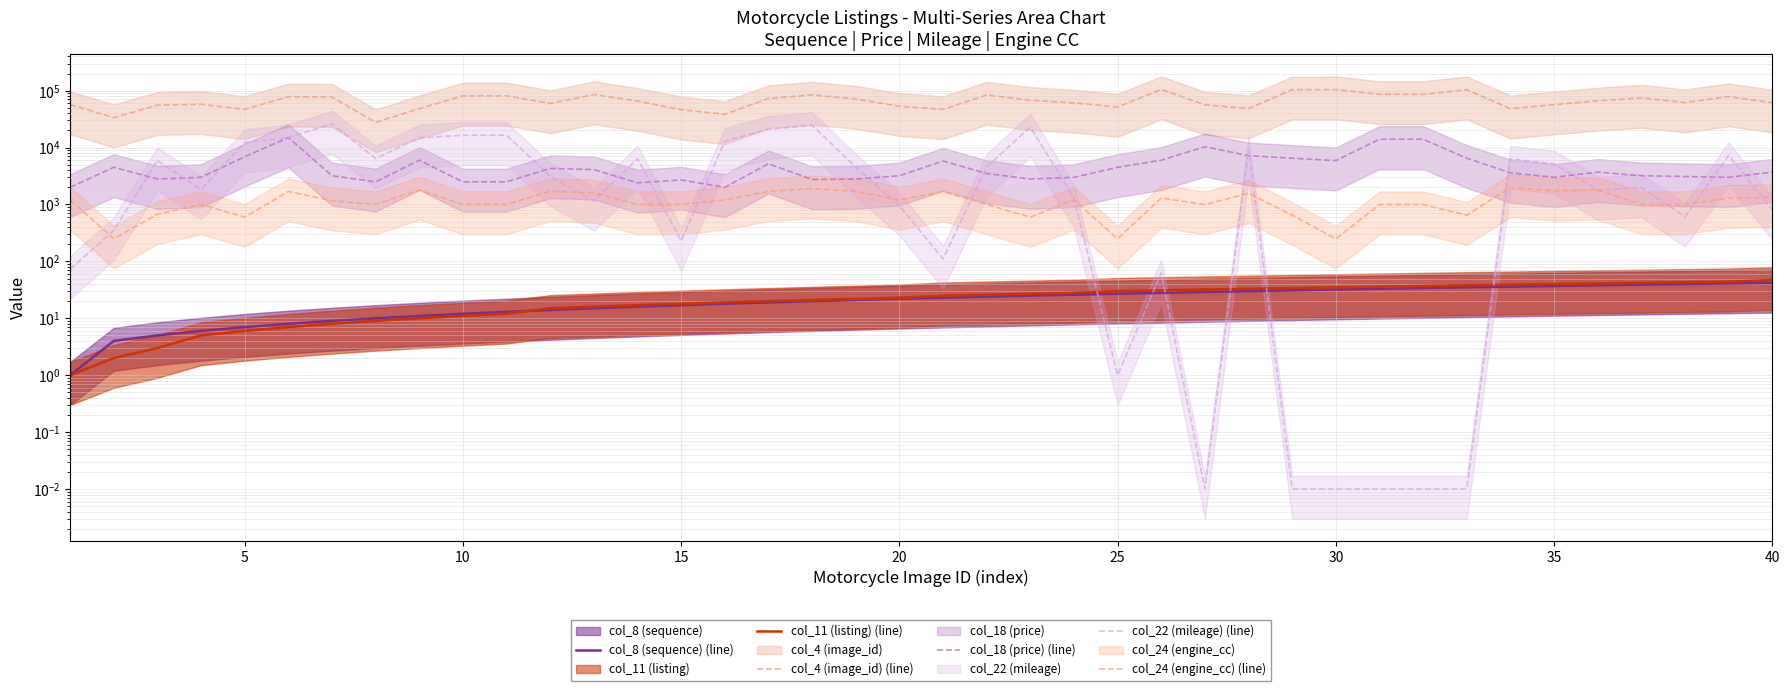

Reading left to right, extract all data points from this chart.

col_8 (sequence) (line): 1.0	4.0	5.0	6.0	7.0	8.0	9.0	10.0	11.0	12.0	13.0	14.0	15.0	16.0	17.0	18.0	19.0	20.0	21.0	22.0	23.0	24.0	25.0	26.0	27.0	28.0	29.0	30.0	31.0	32.0	33.0	34.0	35.0	36.0	37.0	38.0	39.0	40.0	41.0	42.0
col_11 (listing) (line): 1.0	2.0	3.0	5.0	6.0	7.0	8.0	9.0	10.0	11.0	12.0	15.0	16.0	17.0	18.0	19.0	20.0	21.0	22.0	23.0	25.0	26.0	27.0	28.0	30.0	31.0	32.0	33.0	34.0	35.0	36.0	37.0	38.0	39.0	40.0	41.0	42.0	43.0	44.0	47.0
col_4 (image_id) (line): 57076.0	33611.0	55632.0	57585.0	47014.0	78305.0	77126.0	27712.0	48327.0	81202.0	81202.0	59639.0	85336.0	65606.0	46286.0	38408.0	72858.0	84036.0	71340.0	53287.0	46862.0	84015.0	67810.0	60942.0	51605.0	104908.0	56195.0	48484.0	103886.0	104556.0	86138.0	86138.0	103886.0	48230.0	56779.0	66422.0	74458.0	61830.0	78668.0	61253.0
col_18 (price) (line): 2000.0	4500.0	2800.0	3000.0	6900.0	14999.0	3200.0	2500.0	6000.0	2500.0	2500.0	4300.0	4100.0	2400.0	2700.0	2000.0	5200.0	2750.0	2800.0	3200.0	5800.0	3500.0	2800.0	3000.0	4495.0	5995.0	10350.0	7195.0	6499.0	5899.0	13999.0	13999.0	6499.0	3600.0	3000.0	3700.0	3200.0	3100.0	3000.0	3700.0
col_22 (mileage) (line): 73.0	350.0	5911.0	1825.0	12263.0	14970.0	26052.0	6400.0	14800.0	16500.0	16500.0	3150.0	1151.0	6400.0	228.0	13000.0	21000.0	24657.0	4531.0	953.0	111.0	4567.0	22980.0	1306.0	1.0	63.0	0.0	9385.0	0.0	0.0	0.0	0.0	0.0	6333.0	5163.0	1800.0	1990.0	608.0	7300.0	800.0
col_24 (engine_cc) (line): 1200.0	250.0	675.0	1000.0	599.0	1690.0	1170.0	999.0	1800.0	1000.0	1000.0	1700.0	1600.0	1000.0	1000.0	1200.0	1700.0	1900.0	1697.0	1200.0	1690.0	998.0	600.0	1200.0	250.0	1300.0	998.0	1573.0	649.0	249.0	998.0	998.0	649.0	1996.0	1731.0	1800.0	1000.0	998.0	1300.0	1330.0